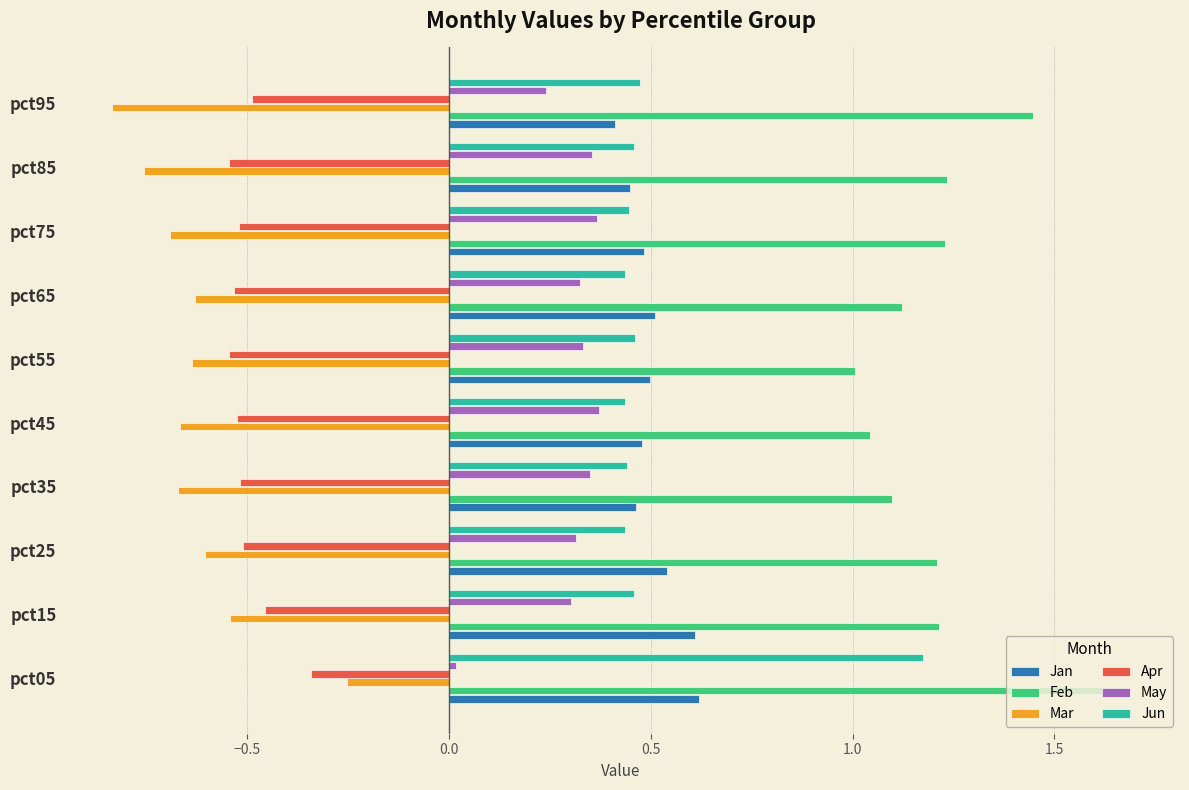

The value of May at pct55 is 0.2. True or false?

False